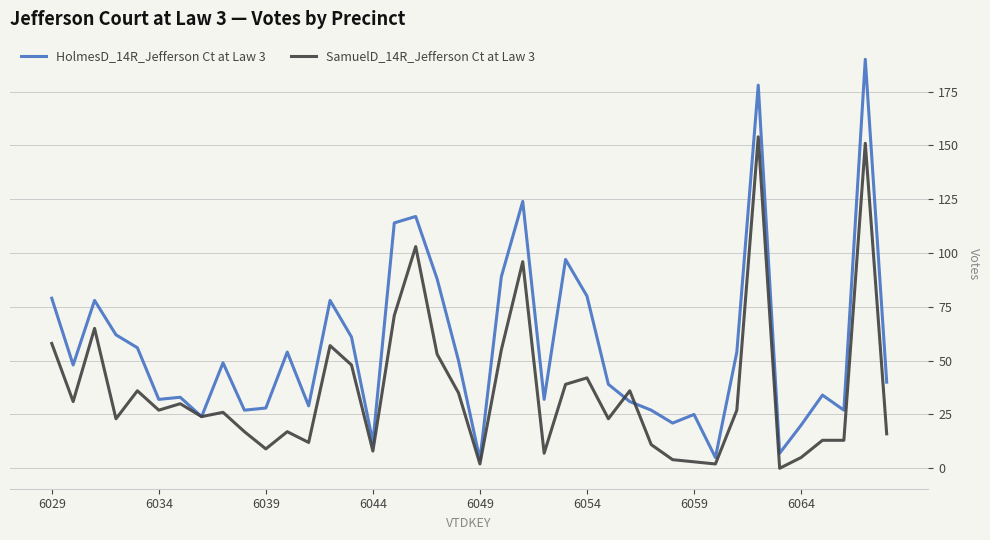

How many values in SamuelD_14R_Jefferson Ct at Law 3 are above zero?

39